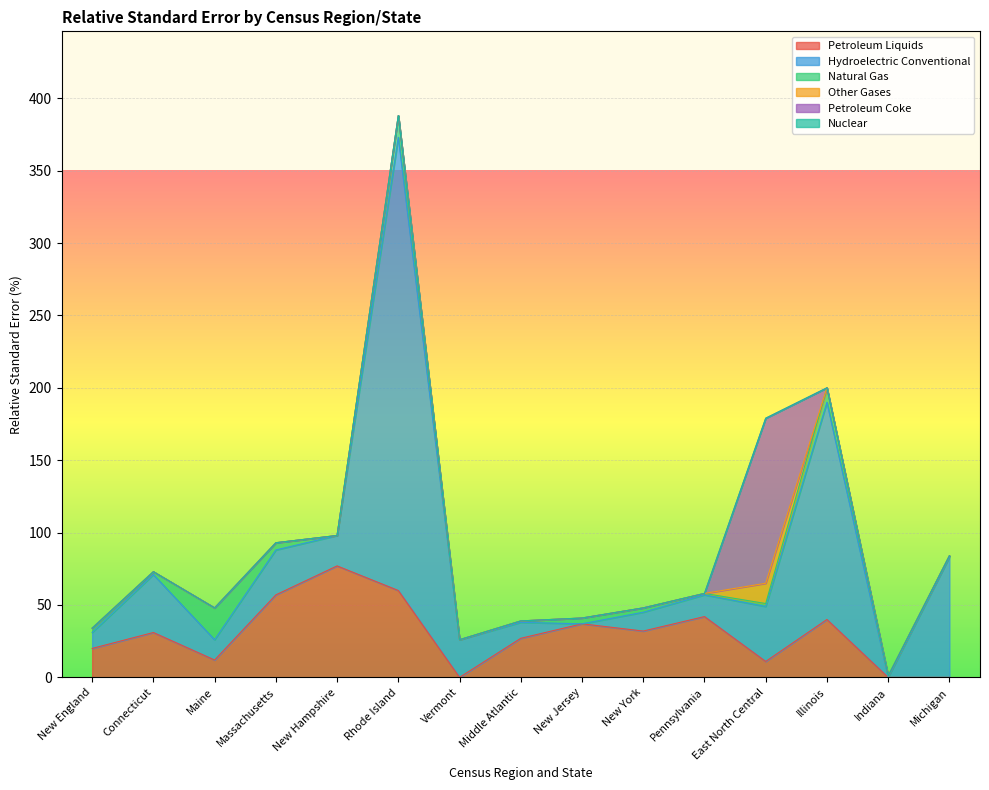

What is the approximate value of Hydroelectric Conventional at Vermont, to the nearest 5?

25